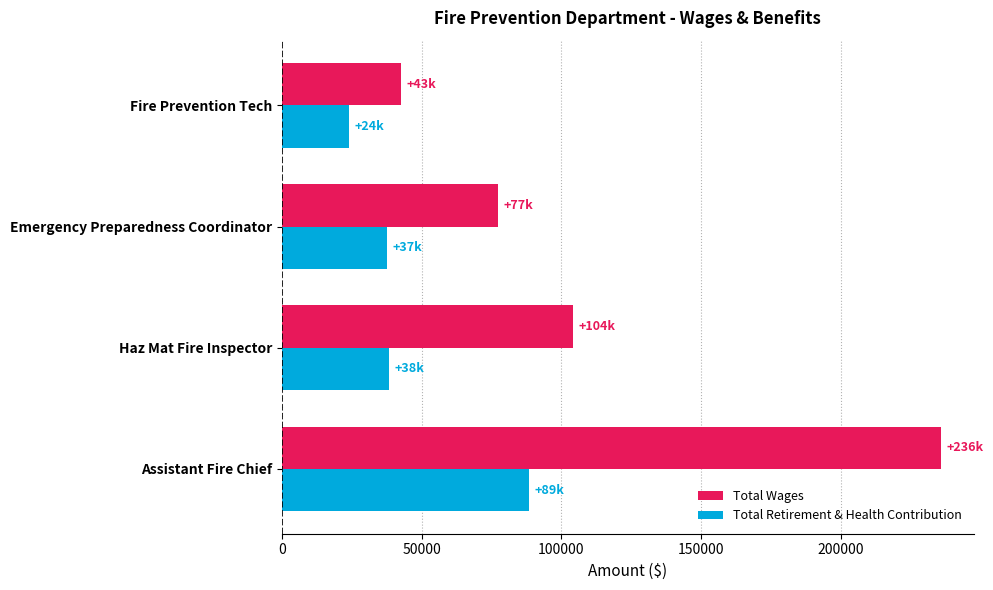

What value does the Total Retirement & Health Contribution series have at Fire Prevention Tech, to the nearest 100?

24200